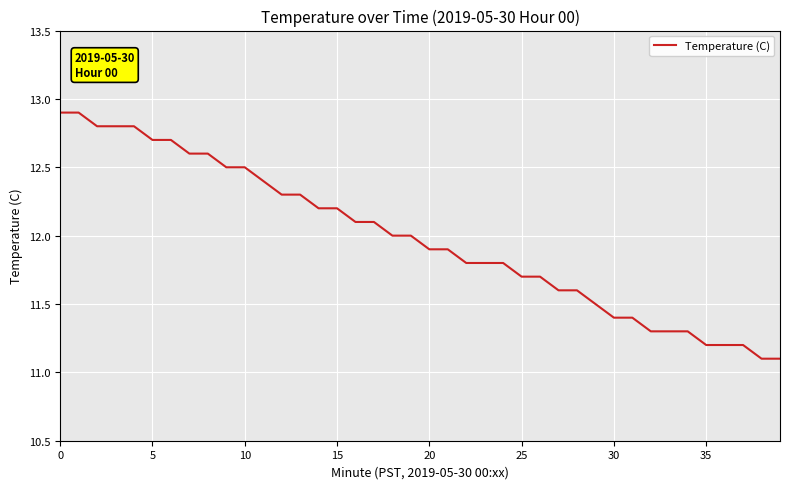

What is the difference between the maximum and minimum values?

1.8